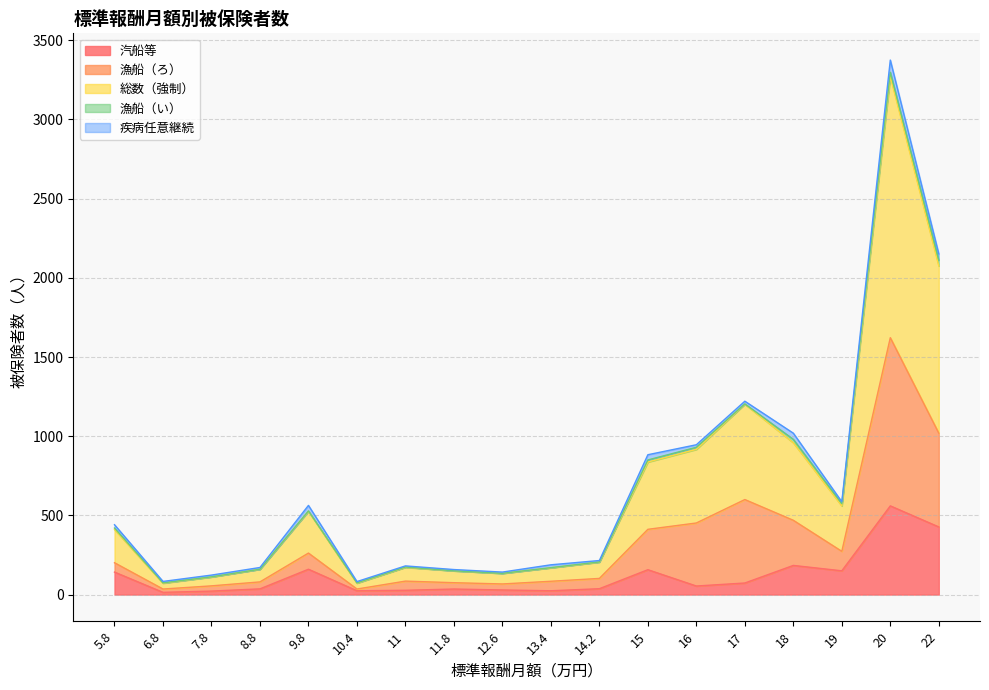

True or false: 汽船等 has more than 2 interior local peaks.

True